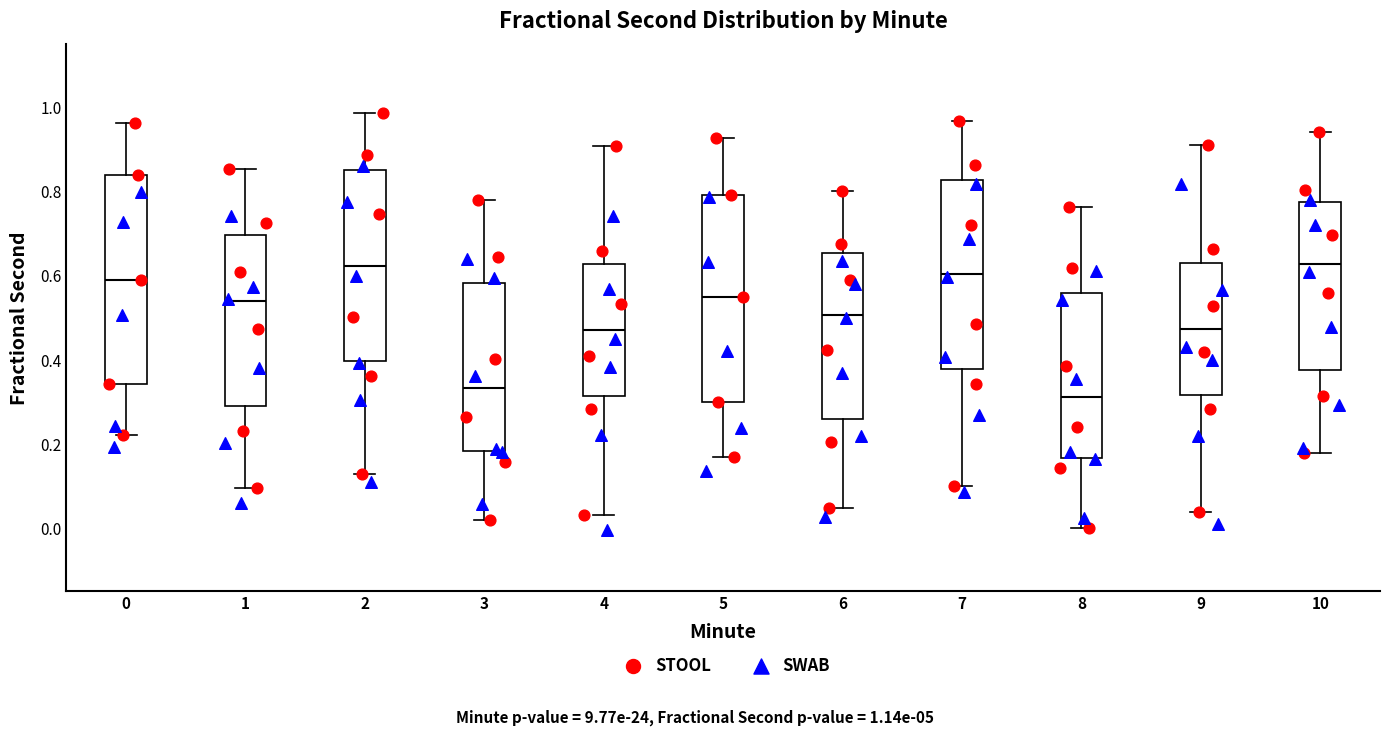

Where is the lower edge of the box at x = 9 on the y-axis? The values are not printed on the chart, so give them approximately, as read against the axis.

0.32